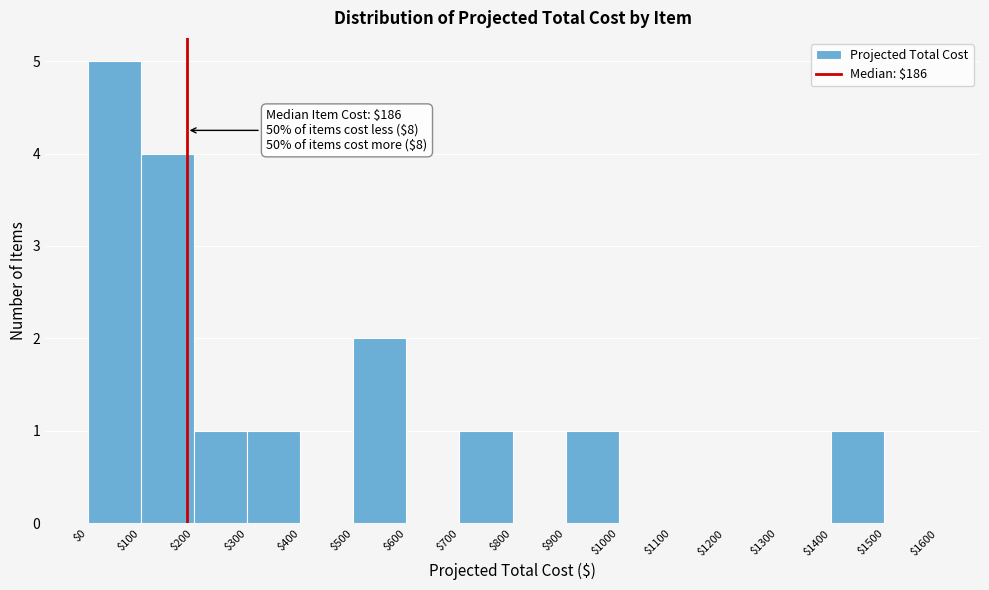

Which range on the x-axis has the tallest bar?

$0 to $100